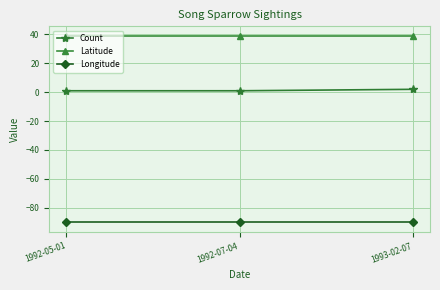

Reading right to left, extract all data points from this chart.

Count: 2.0	1.0	1.0
Latitude: 39.2	39.2	39.2
Longitude: -90.1	-90.1	-90.1